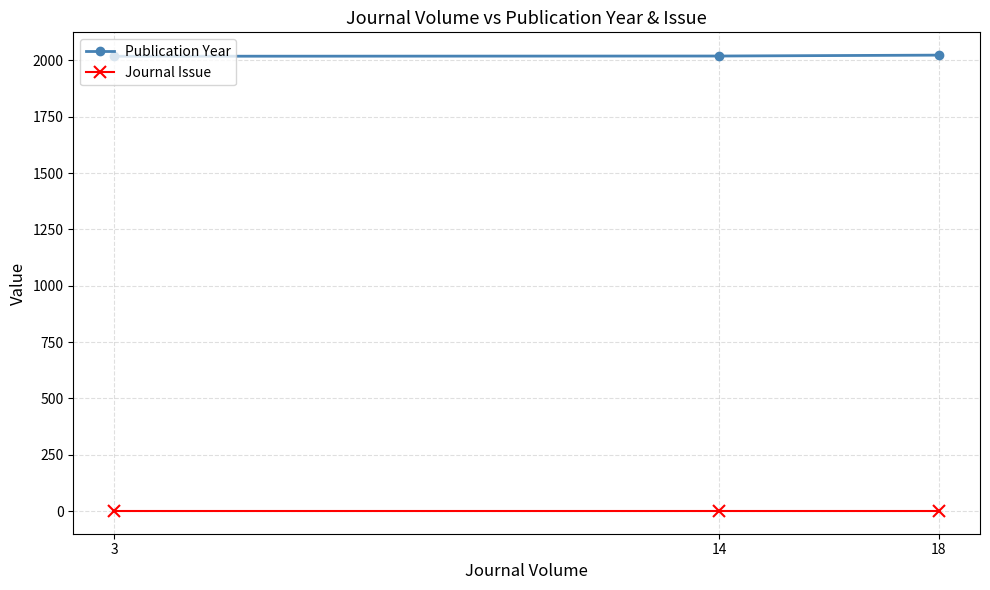

The Journal Issue series shows 1 at 18. True or false?

True